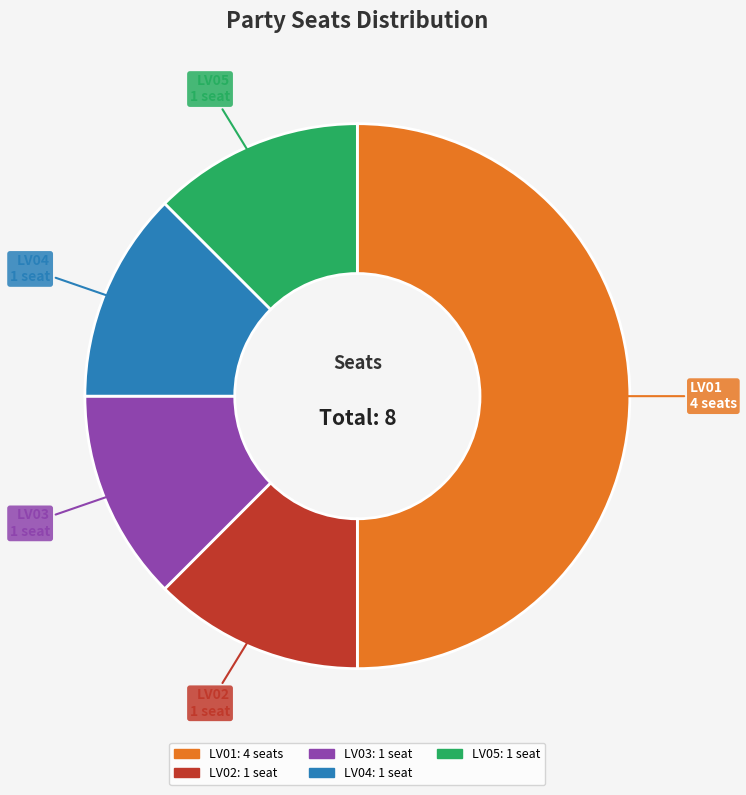

The LV04 slice represents 27% of the pie. True or false?

False